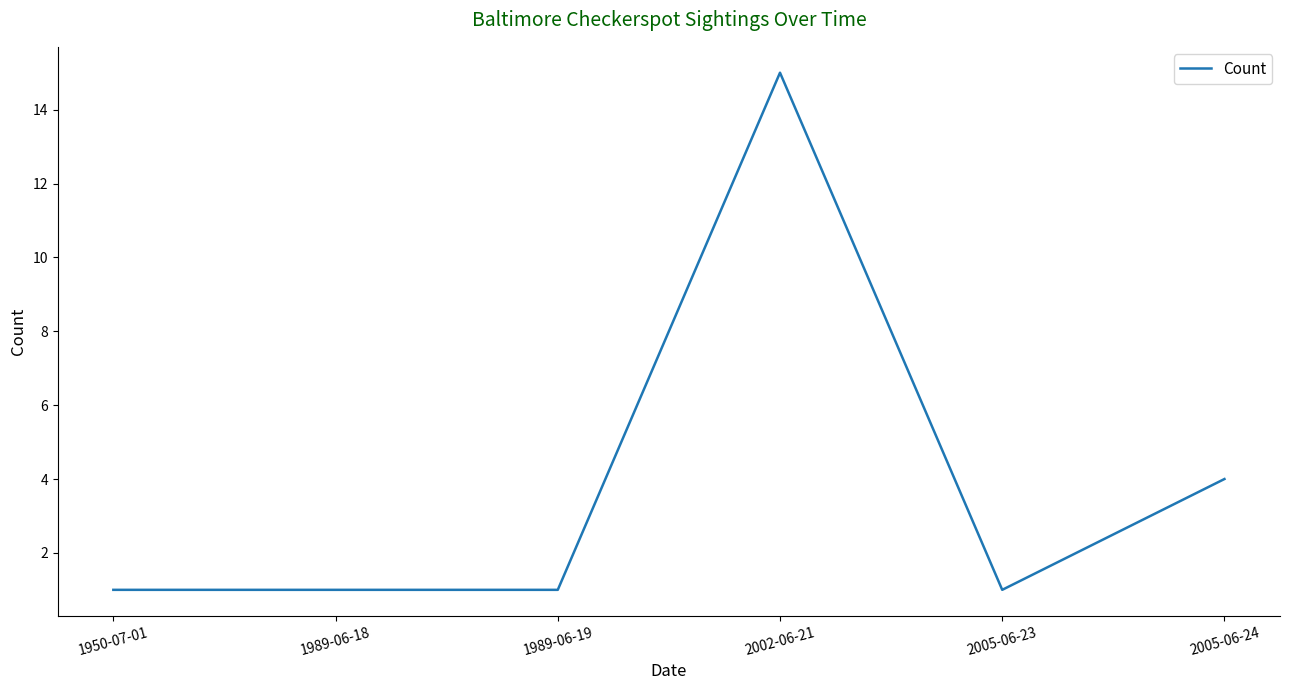

What position from the right is 1950-07-01?

6